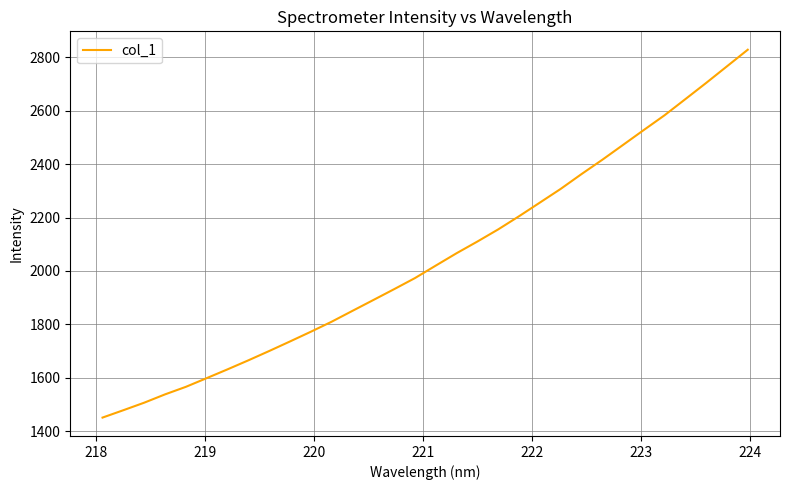

What is the difference between the maximum and minimum values?

1377.1